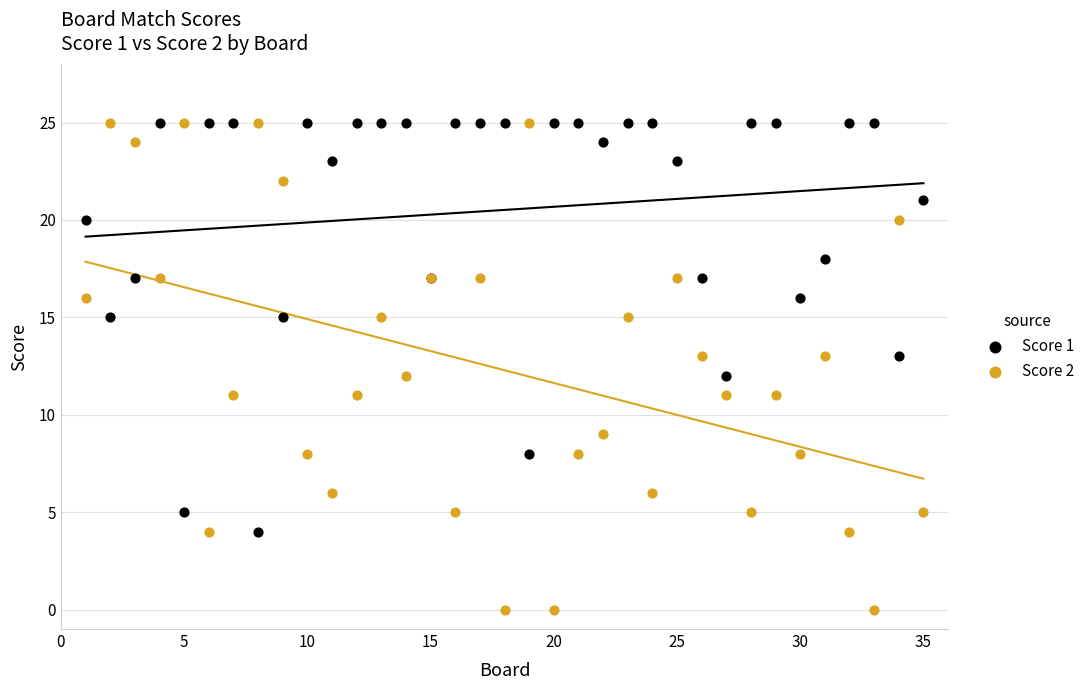

What are all the series names shown in the legend?

Score 1, Score 2